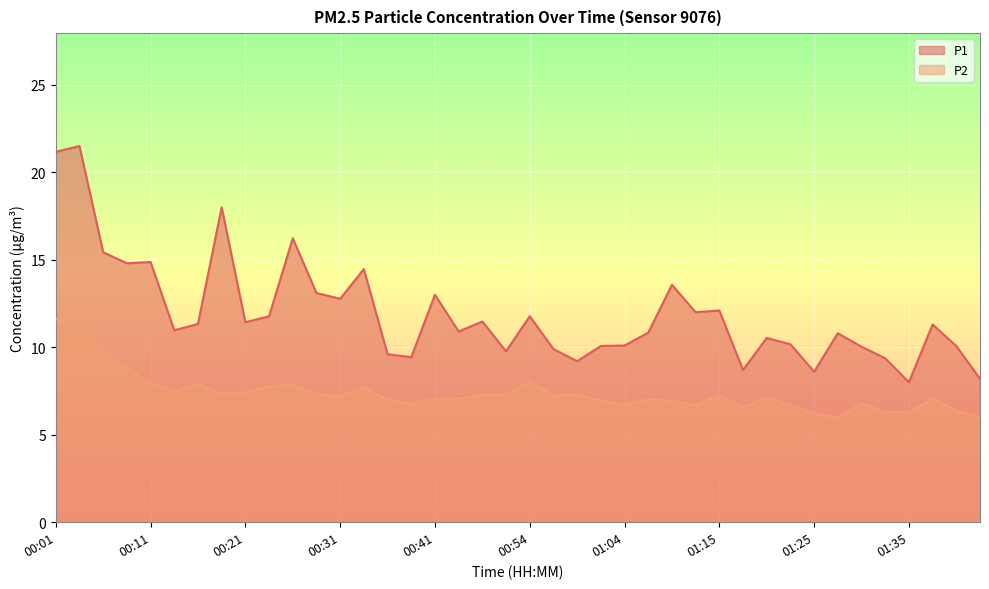

True or false: P2 has a value of 7.1 at 01:37.

True